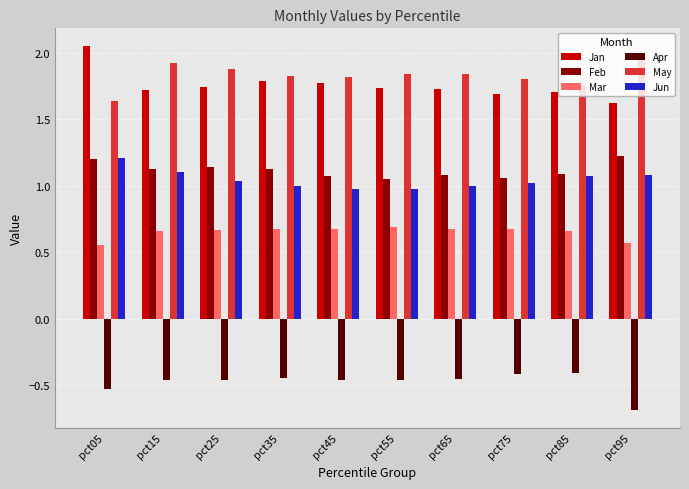

Rank the series at pct55 from highest to lowest value.

May, Jan, Feb, Jun, Mar, Apr